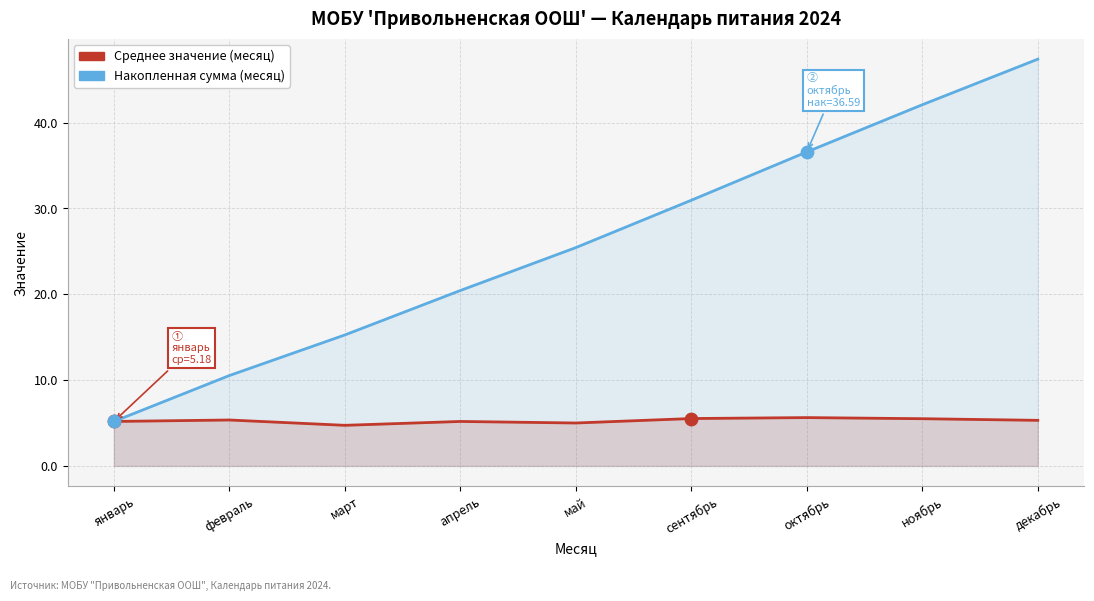

Which series has the largest Y range (max minus min)?

Накопленная сумма (месяц)